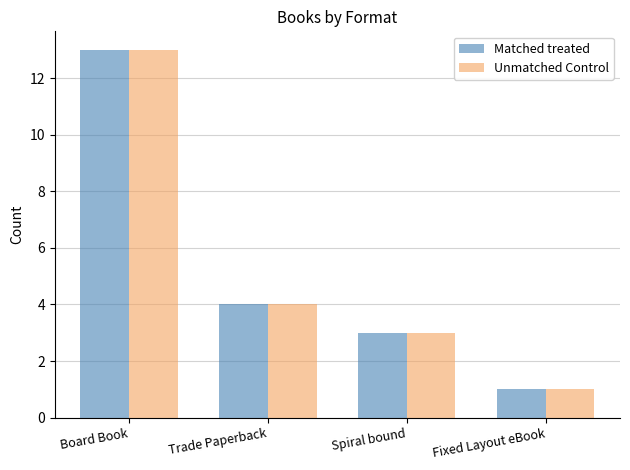

What is the sum of all Unmatched Control values?

21